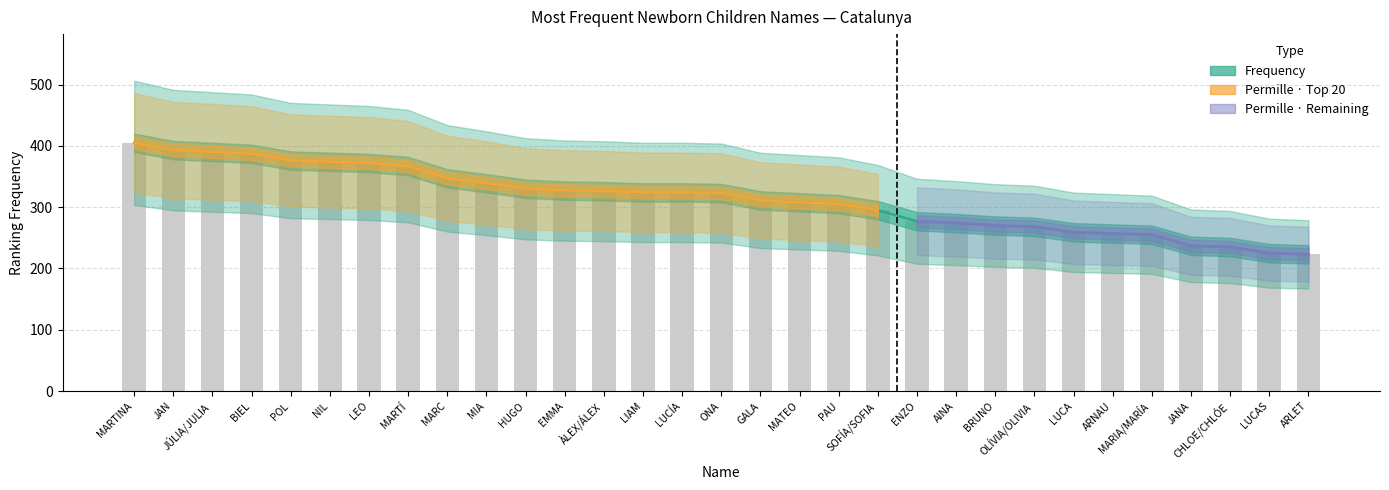

Reading left to right, what are all the values shown in this chart?

Frequency: 405	393	390	387	376	374	372	367	347	339	330	327	326	324	324	323	311	308	305	295	277	274	270	268	259	257	255	237	235	225	223
Permille: 405	393	390	387	376	374	372	367	347	339	330	327	326	324	324	323	311	308	305	295	277	274	270	268	259	257	255	237	235	225	223